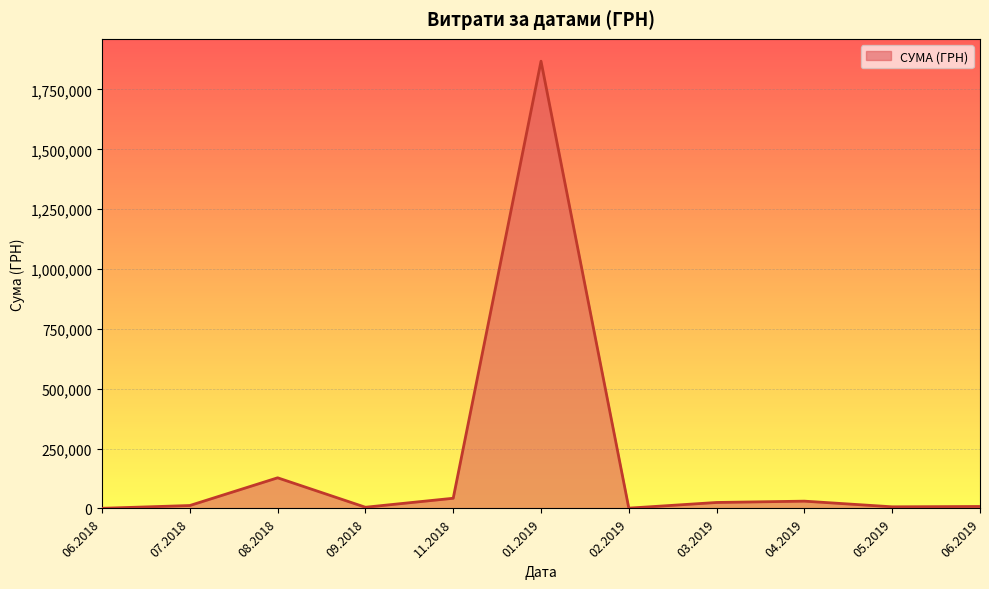

What is the difference between the maximum and minimum values?

1867579.0